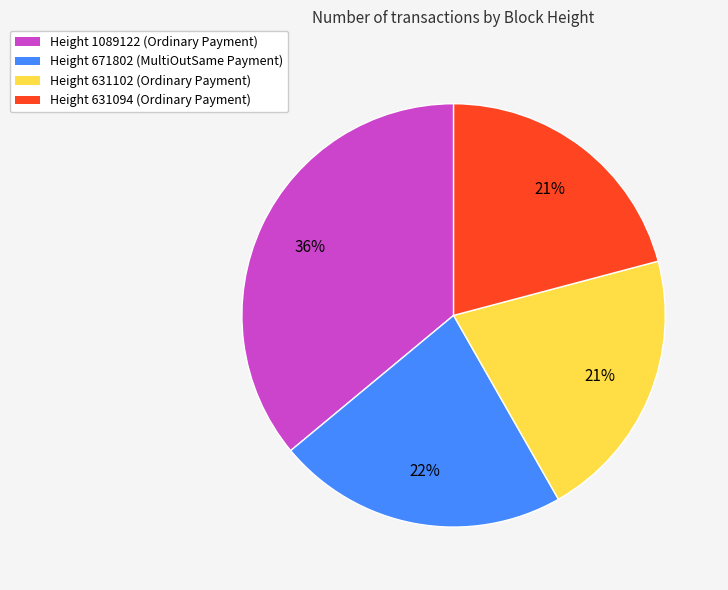

Approximately how many times larger is the value at Height 671802 compared to Height 1089122?

0.6